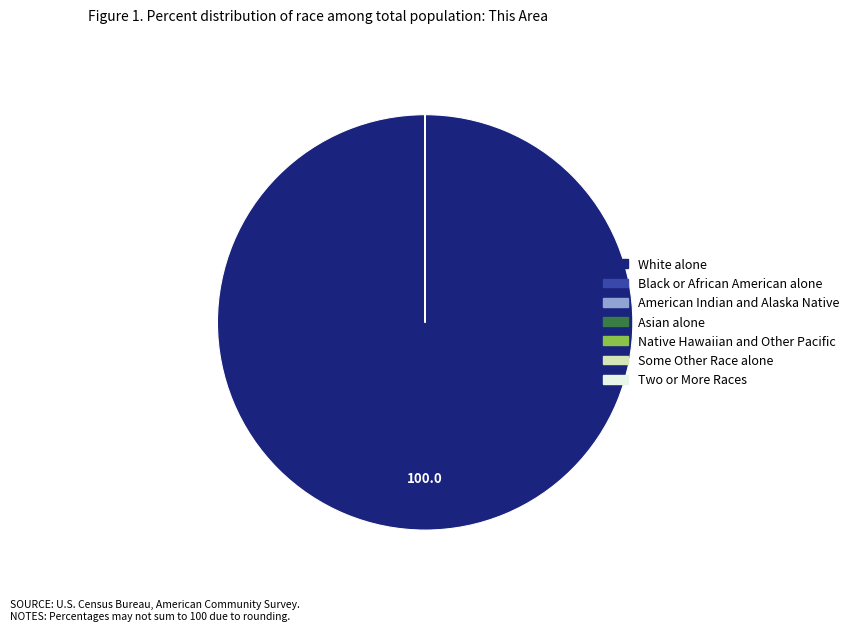

The White alone slice represents 100% of the pie. True or false?

True